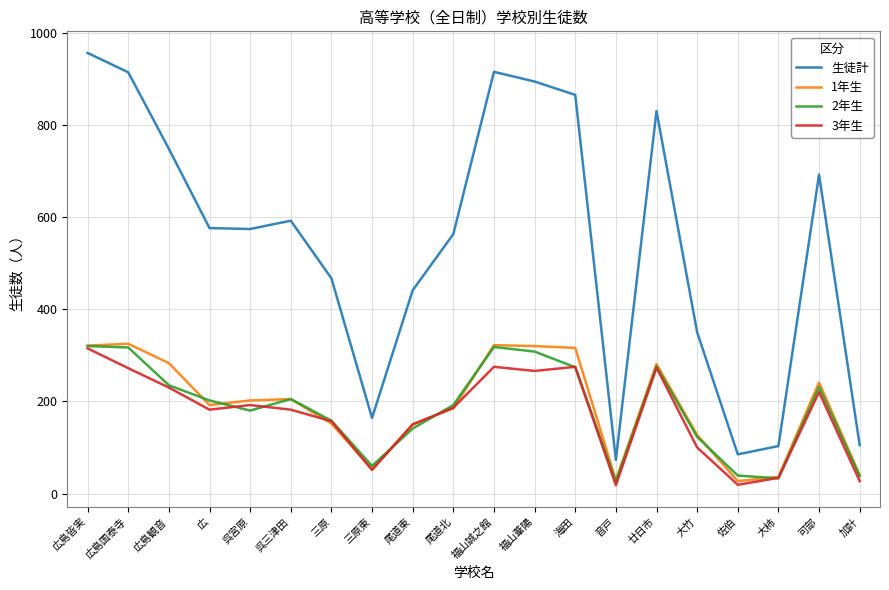

Which series changed the most between 広島観音 and 加計?

生徒計